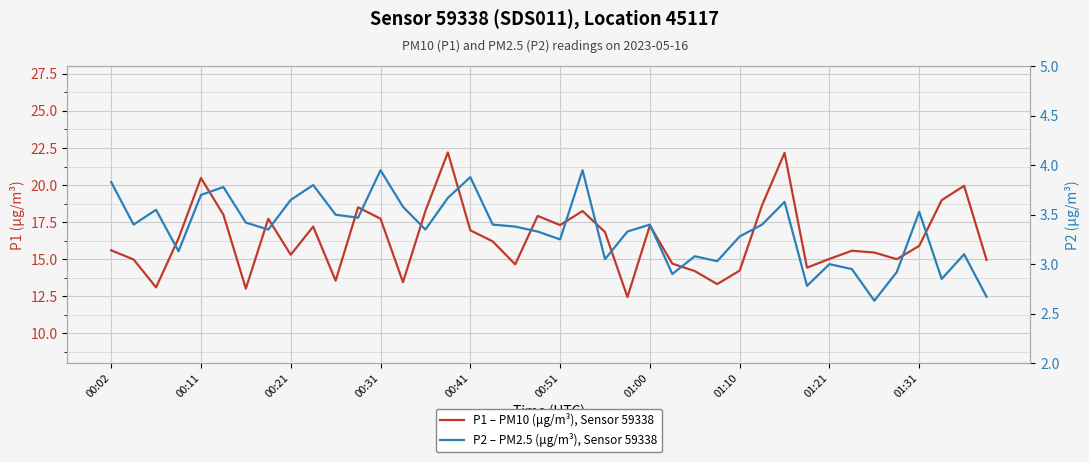

How many series are shown in this chart?

2